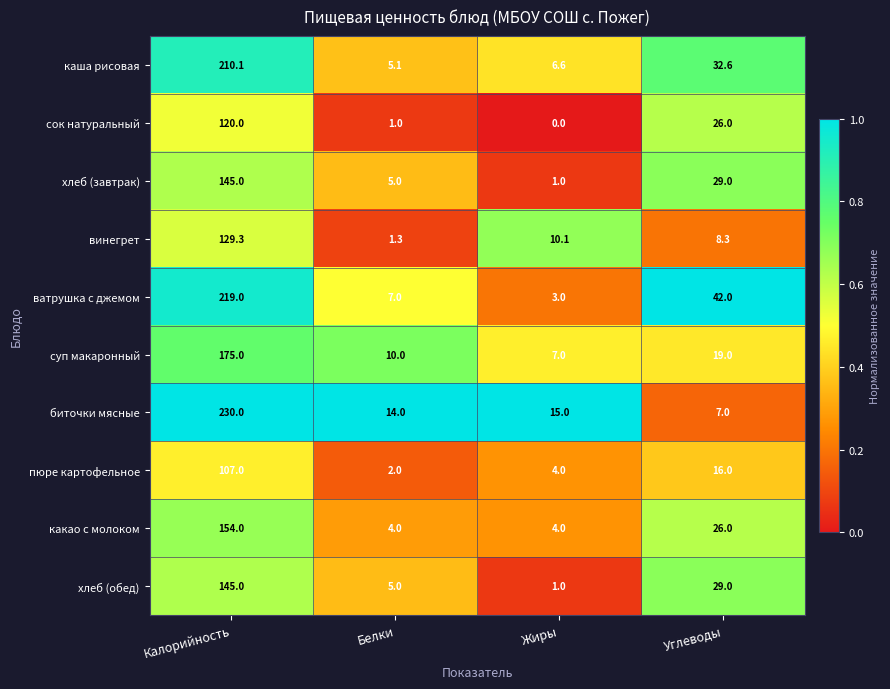

Where does the каша рисовая series first go above 32?

Калорийность